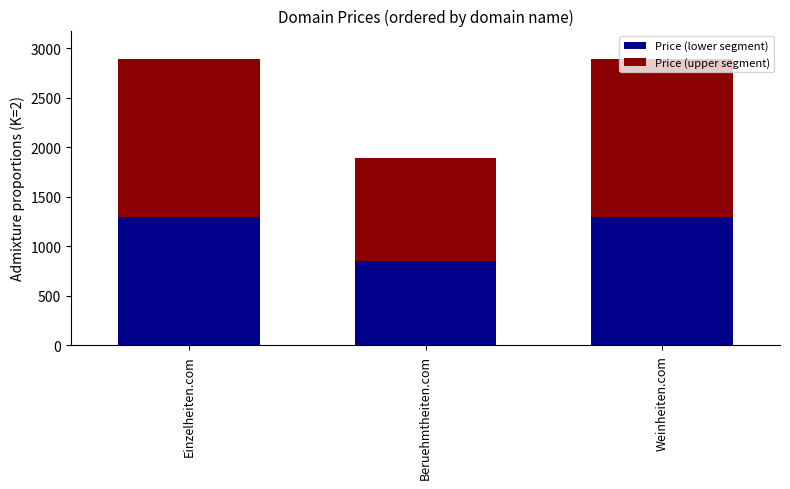

Is it true that Price (lower segment) equals 1299.6 at Einzelheiten.com?

True